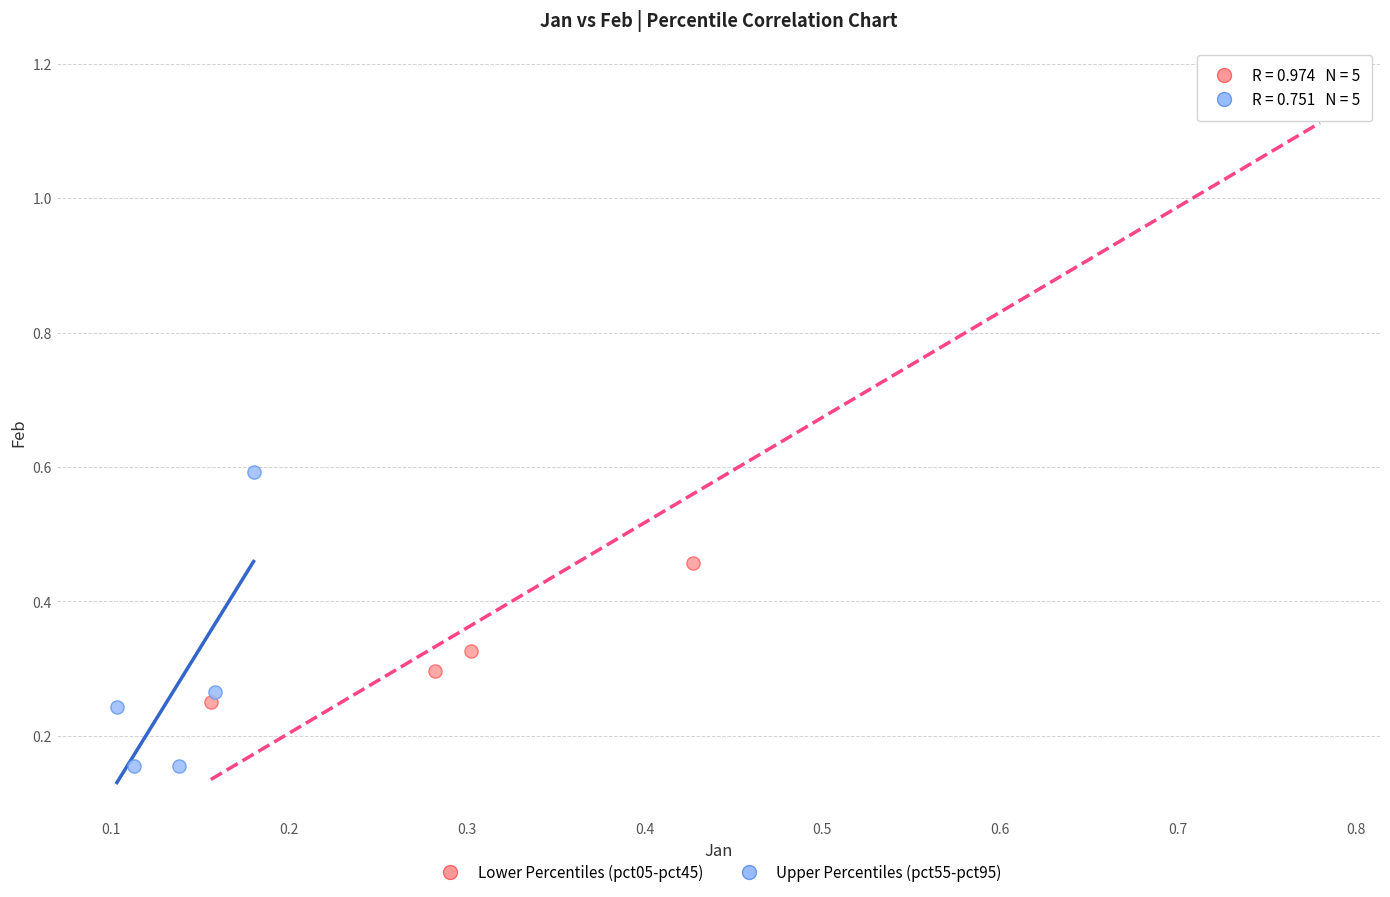

Which series reaches the maximum Y coordinate?

Lower Percentiles (pct05-pct45)